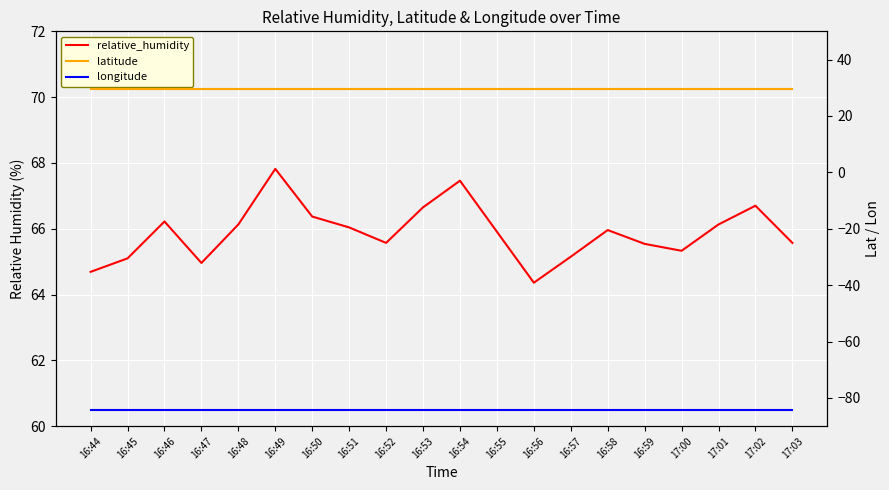

How many lines are shown in the chart?

3